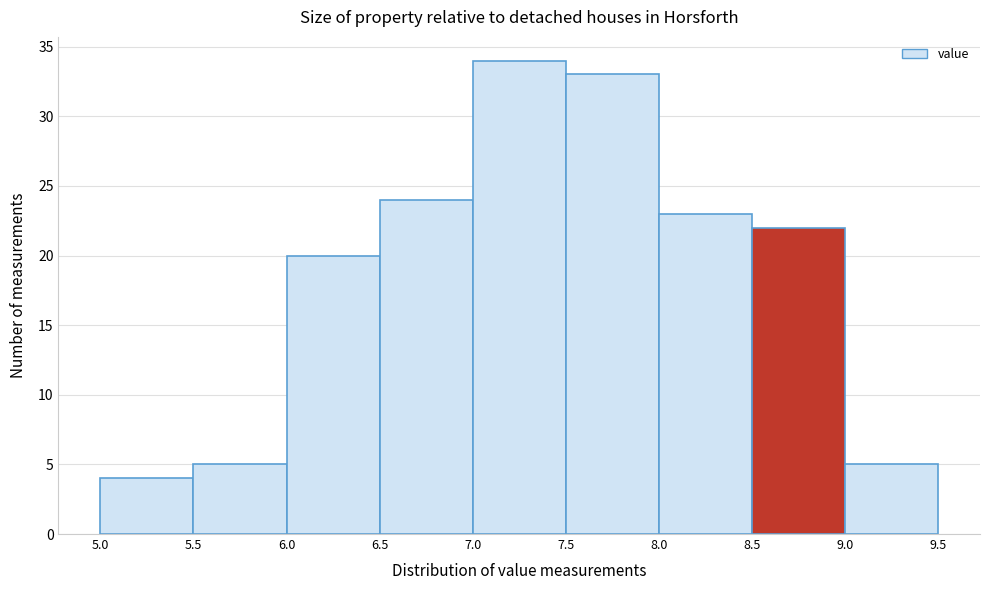

Which range on the x-axis has the tallest bar?

7.0 to 7.5